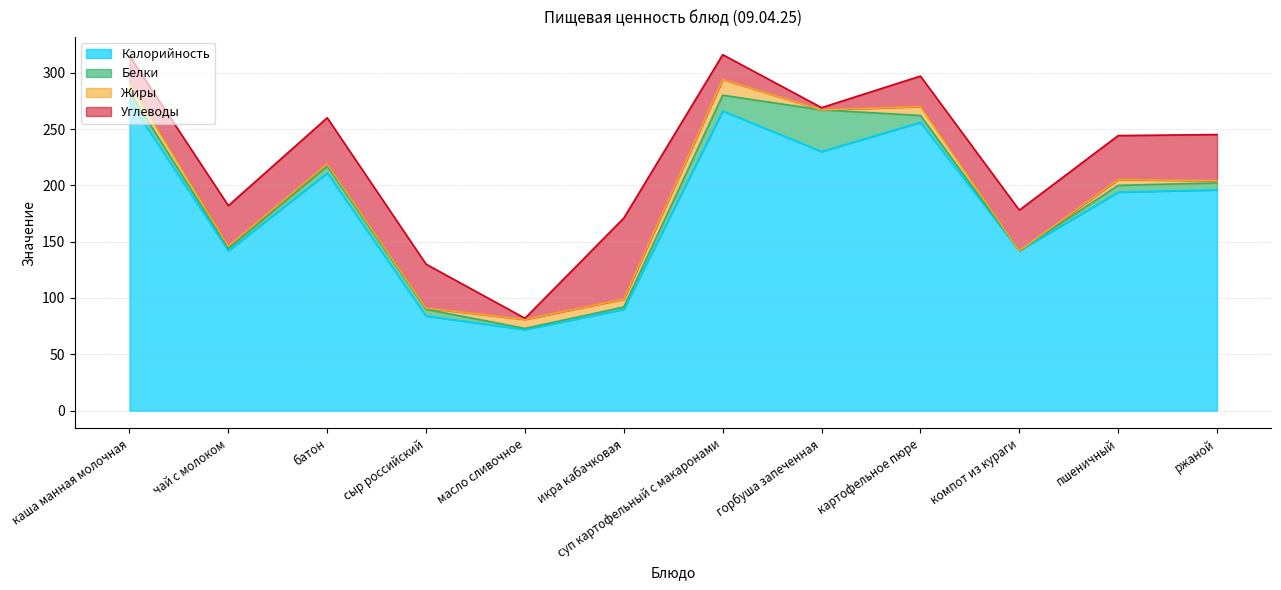

What are all the series names shown in the legend?

Калорийность, Белки, Жиры, Углеводы